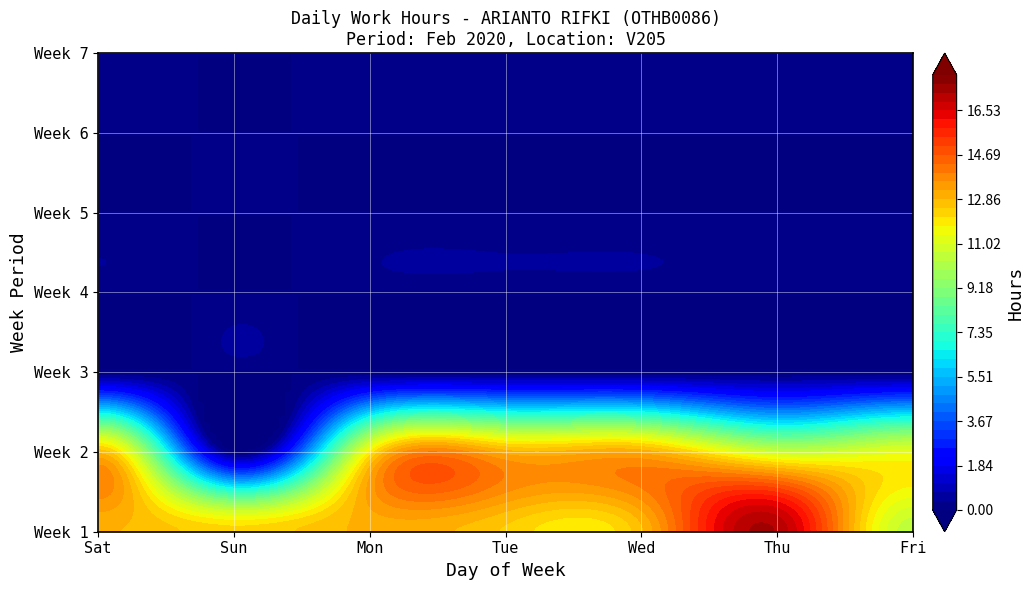

The Wed series shows -6.7 at 2. True or false?

False